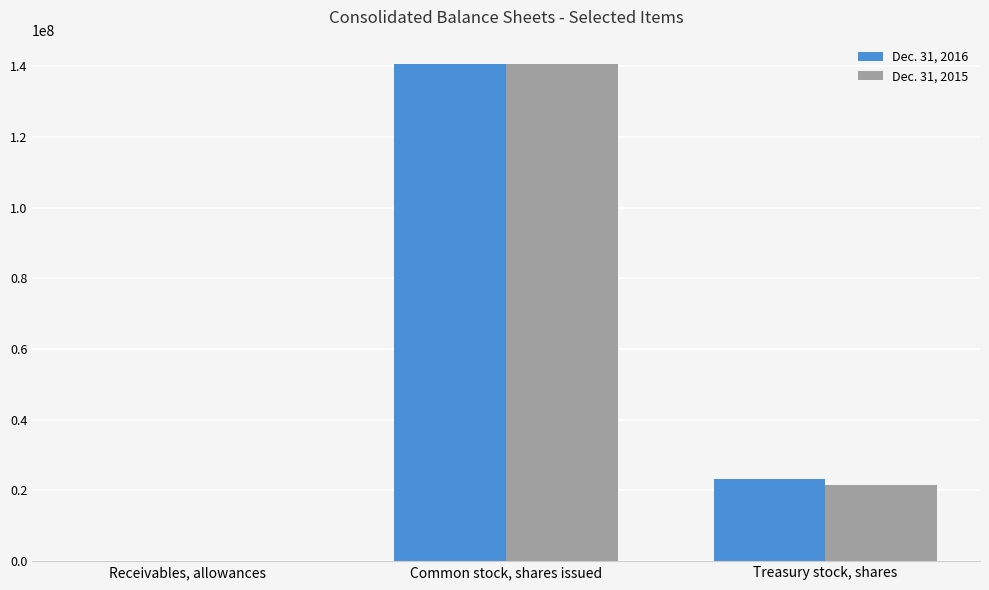

Which category has the highest value in the Dec. 31, 2015 series?

Common stock, shares issued